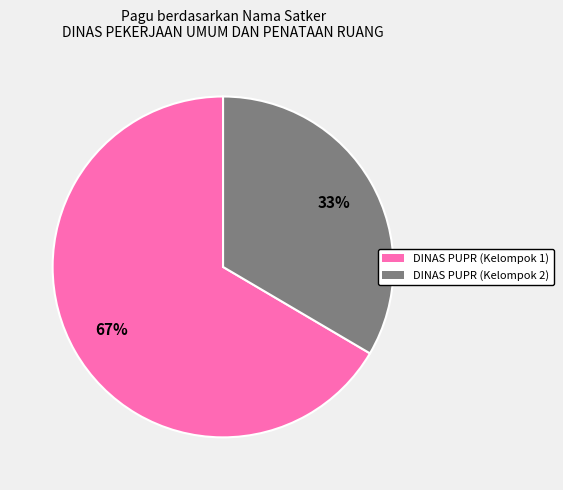

To the nearest percent, what is the average slice percentage?

50%